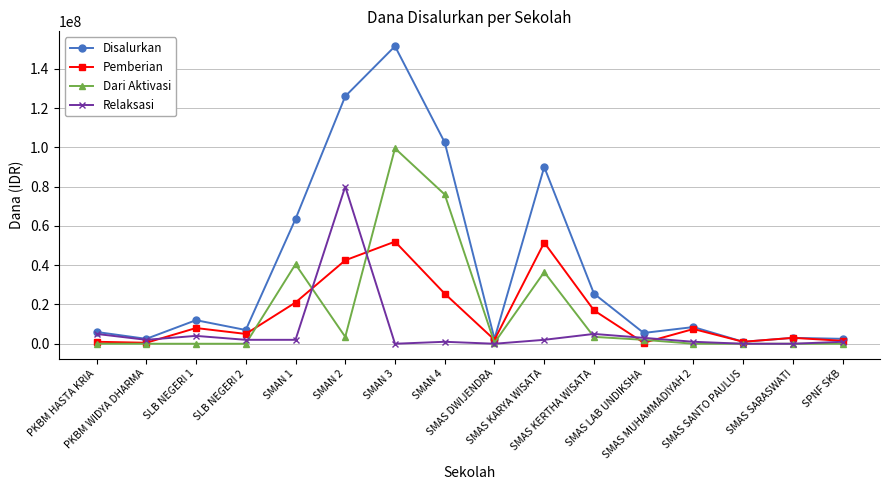

How many lines are shown in the chart?

4